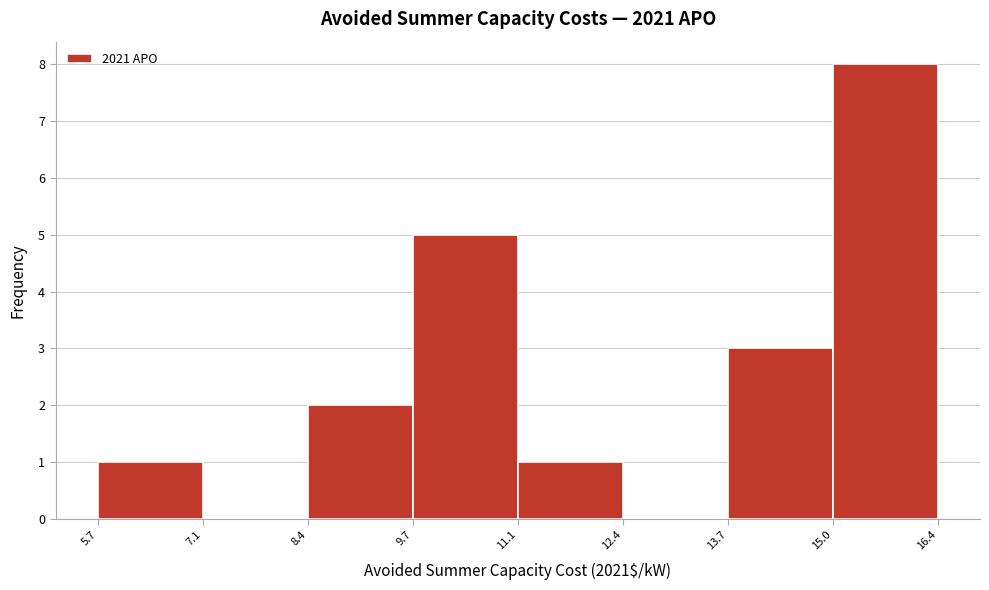

Reading left to right, transcribe this chart: for each bar, give the range it covers on the x-axis and its height. The values are not printed on the chart, so give them approximately, as read against the axis.

5.7 to 7.1: 1
7.1 to 8.4: 0
8.4 to 9.7: 2
9.7 to 11.1: 5
11.1 to 12.4: 1
12.4 to 13.7: 0
13.7 to 15.0: 3
15.0 to 16.4: 8